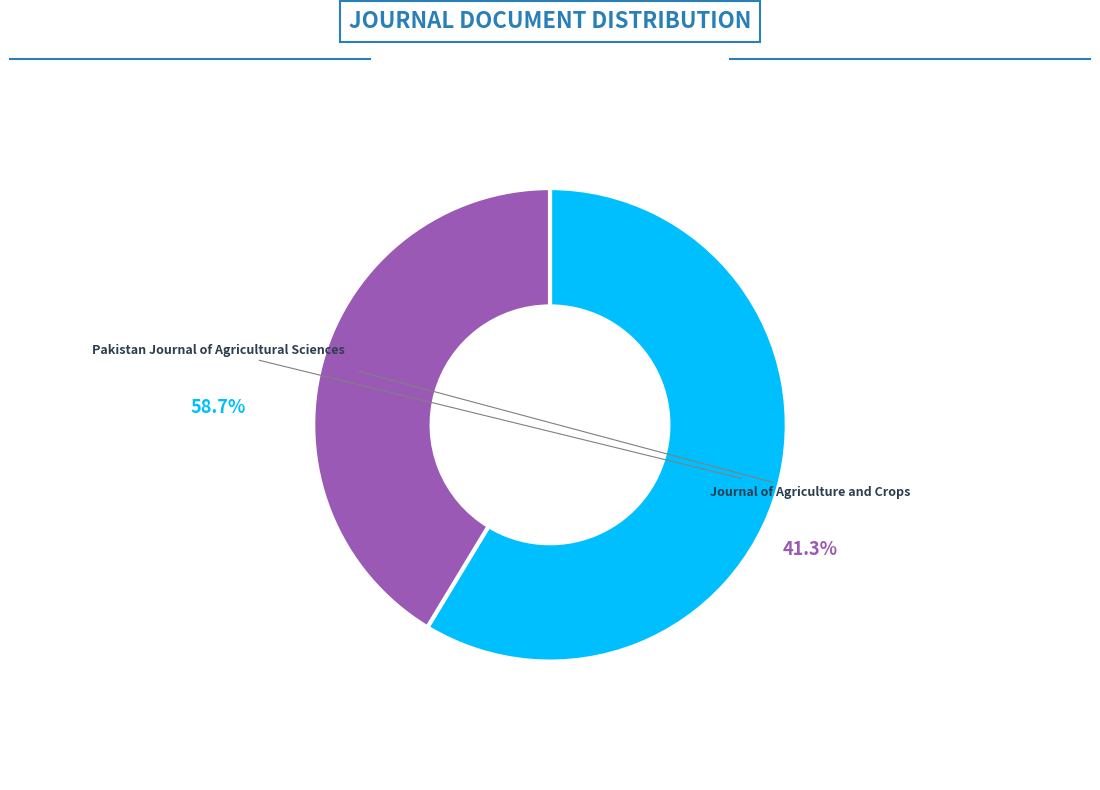

Approximately how many times larger is the value at Pakistan Journal of Agricultural Sciences compared to Journal of Agriculture and Crops?

1.4